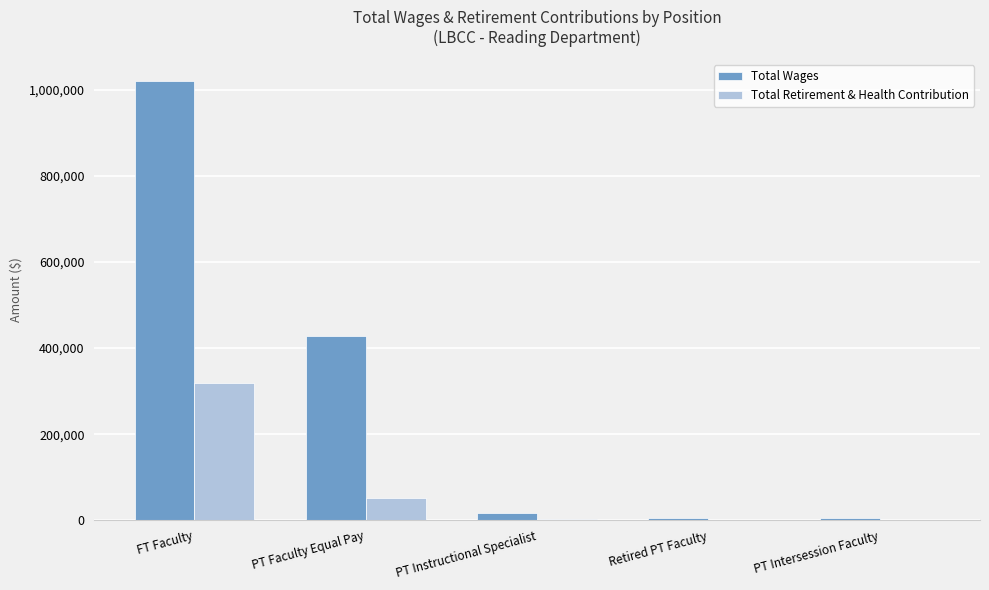

Which series has the largest total across all categories?

Total Wages